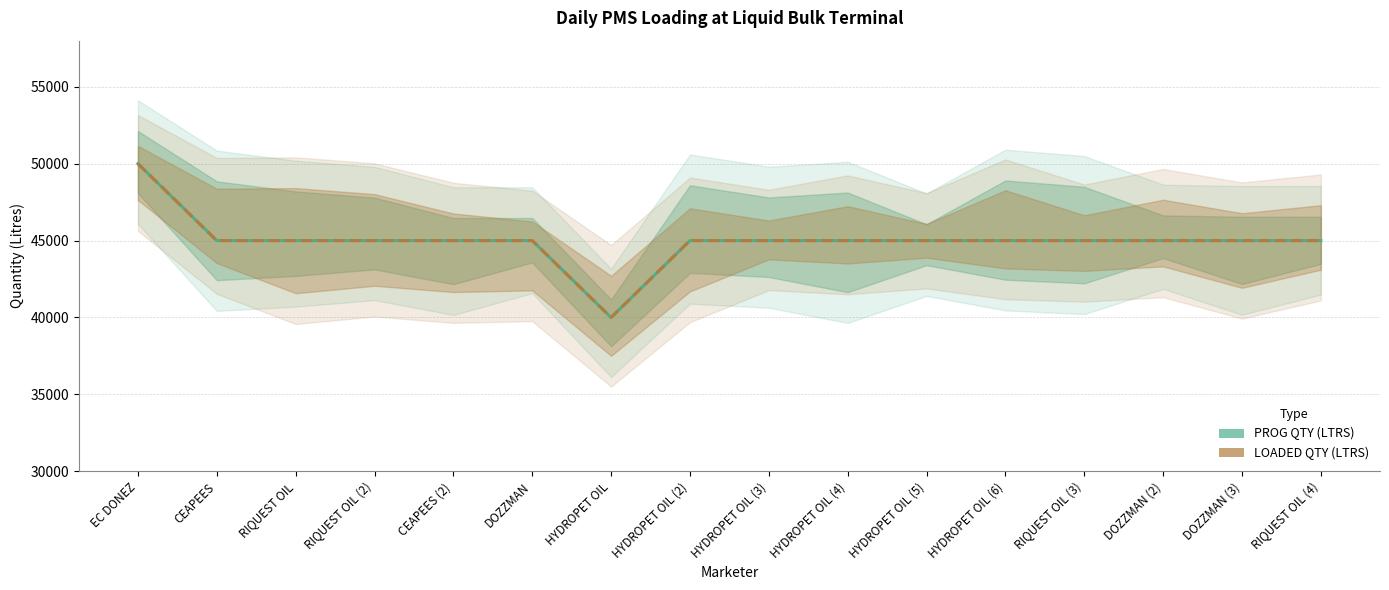

True or false: PROG QTY (LTRS) has more than 1 points higher than both neighbors.

False